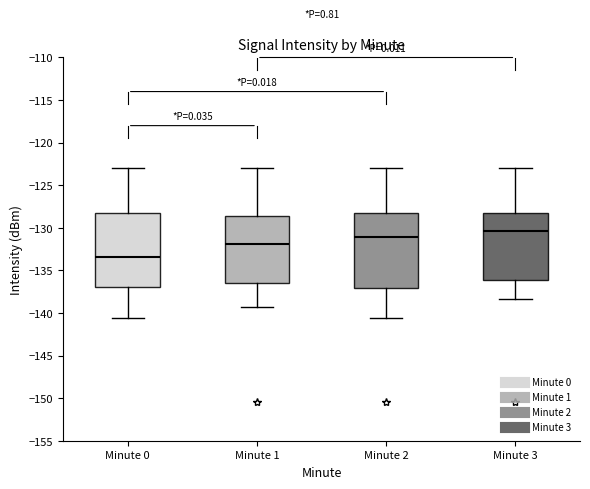

Which box has the lowest median line?

Minute 0